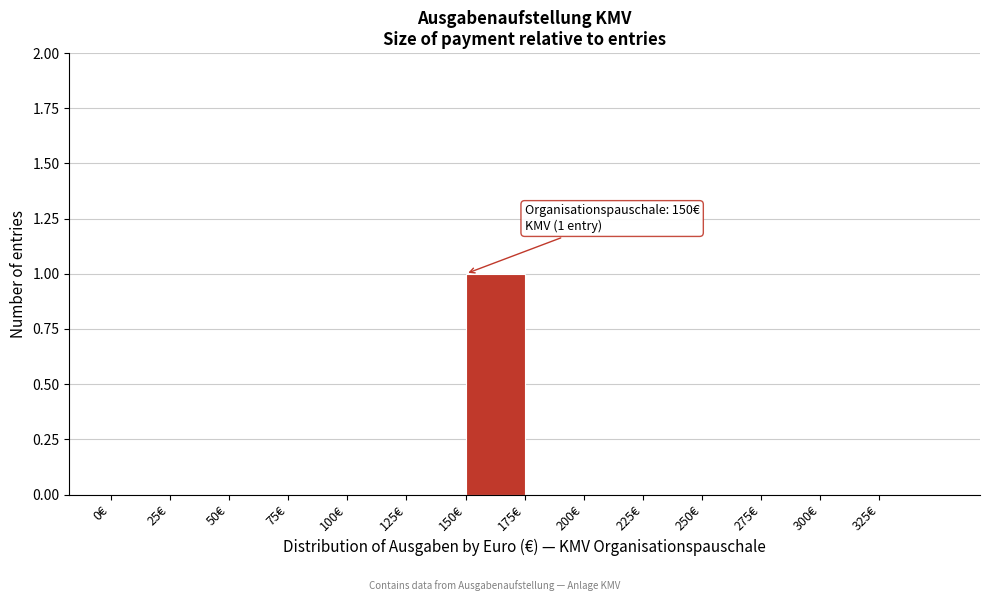

Which range on the x-axis has the tallest bar?

150 to 175